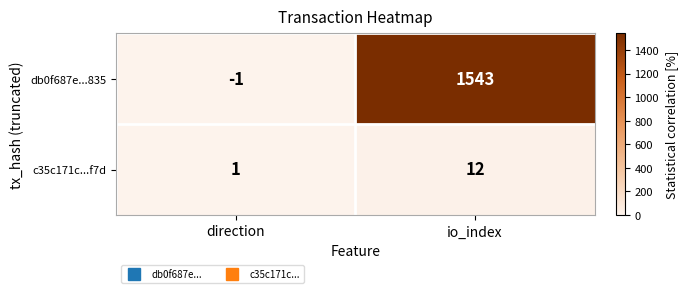

List the series in order of their overall mean, lowest first.

c35c171c...f7d, db0f687e...835